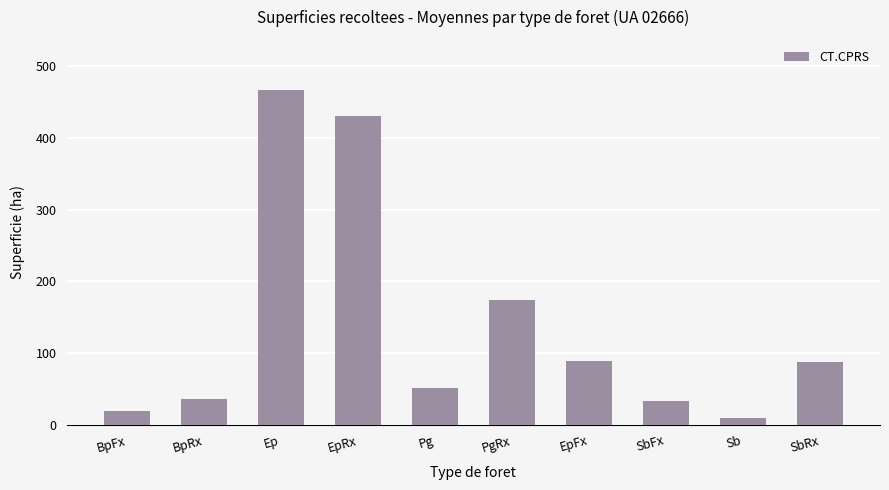

What value does the data have at BpRx?

35.7